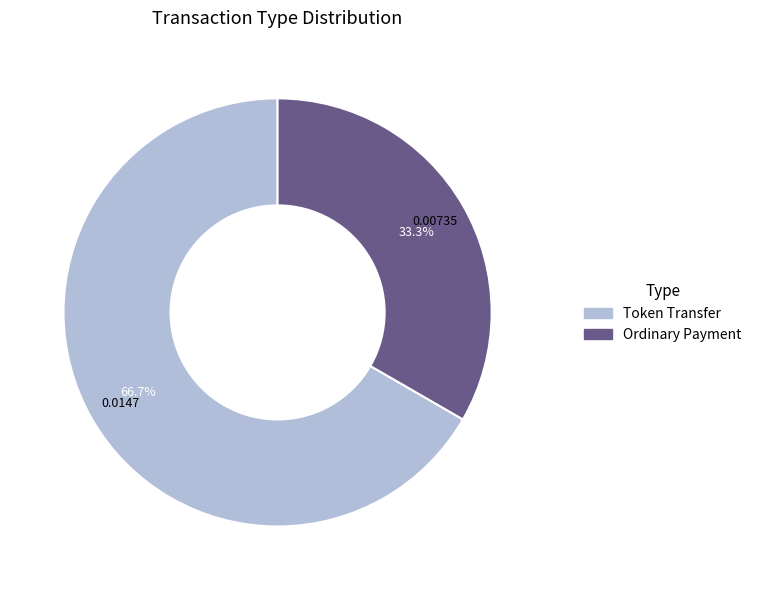

Does Token Transfer represent more than half of the total?

Yes